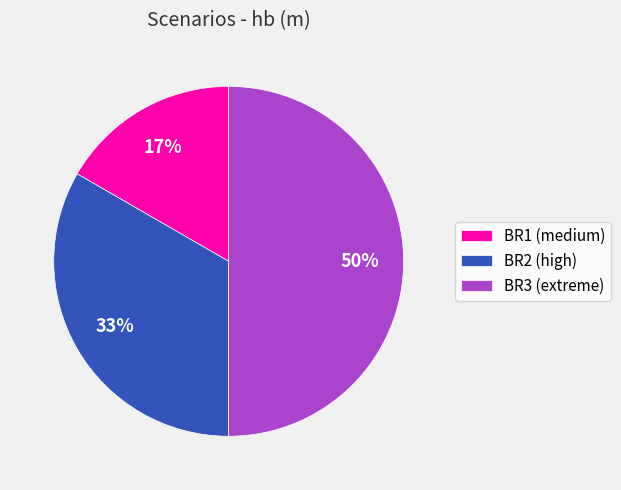

Which has a higher value, BR2 (high) or BR1 (medium)?

BR2 (high)